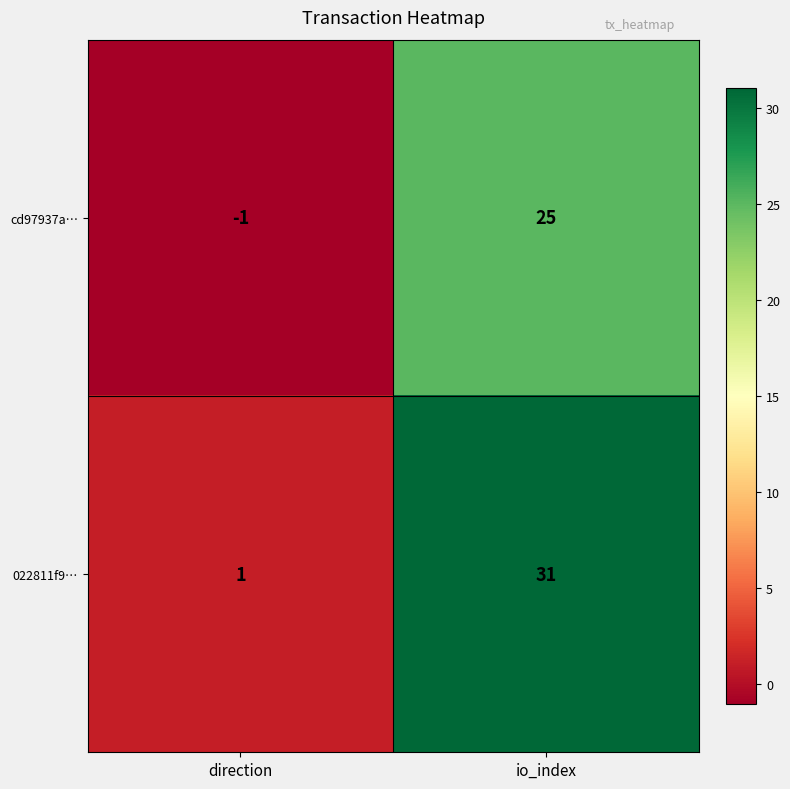

Between direction and io_index, which series saw the biggest shift?

022811f9…